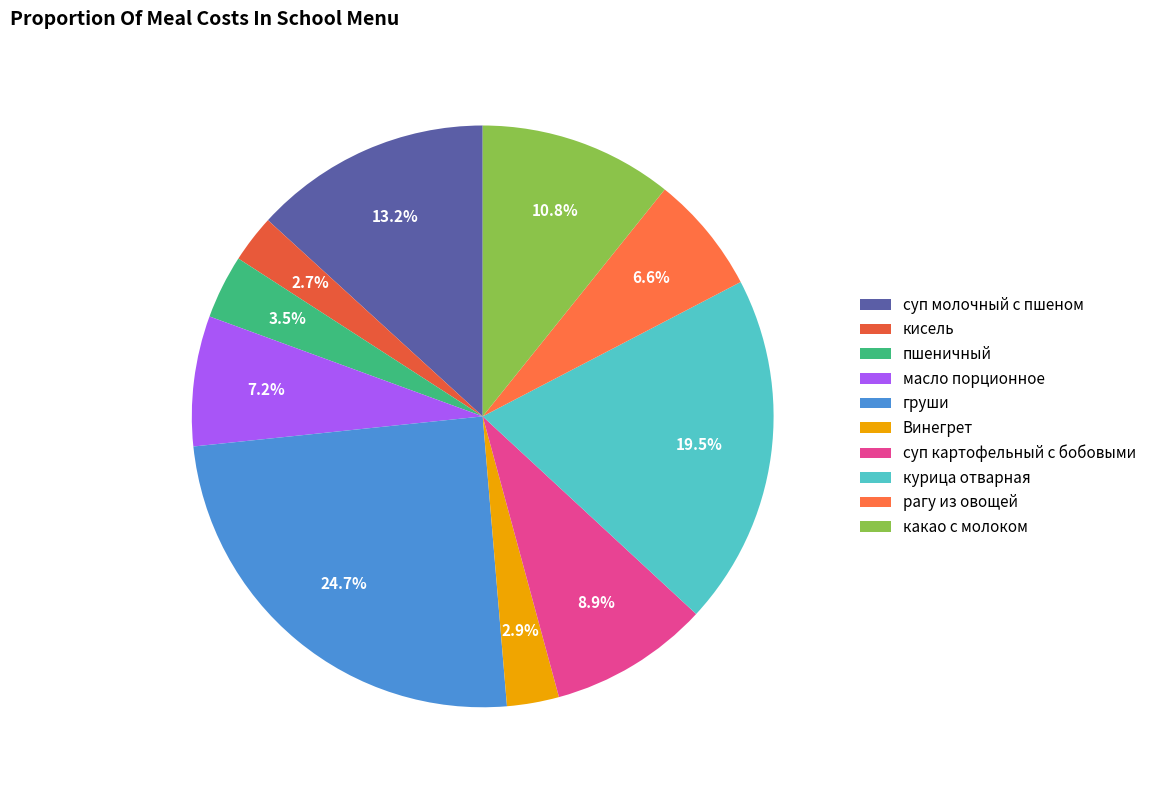

How many segments does this pie chart have?

10